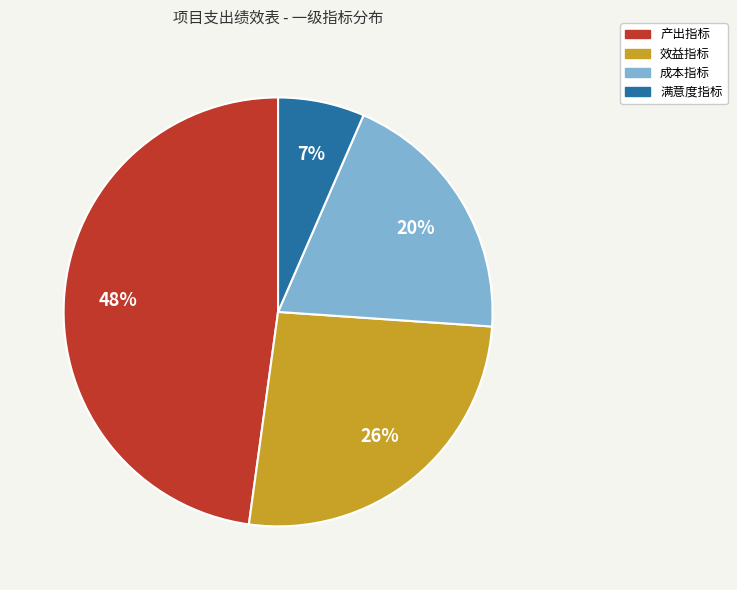

What percentage is the 产出指标 slice, to the nearest percent?

48%